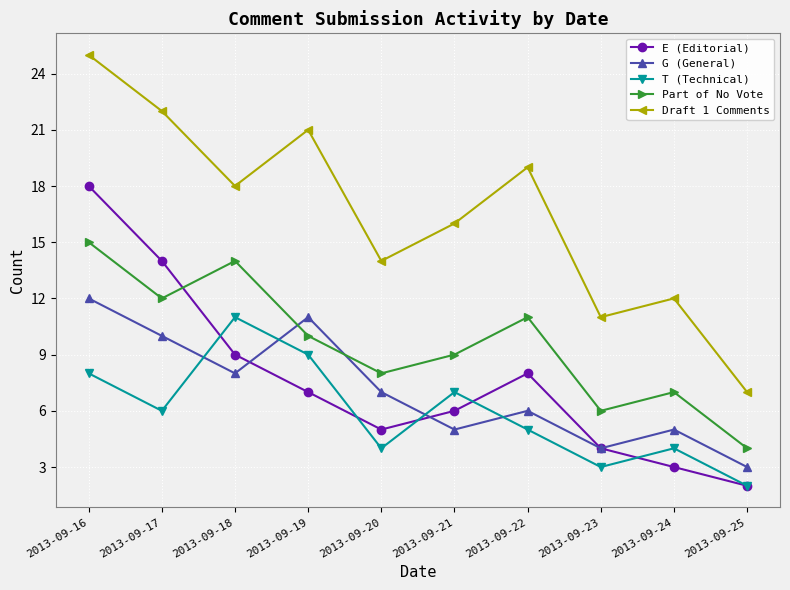

True or false: E (Editorial) and G (General) intersect in this chart.

True